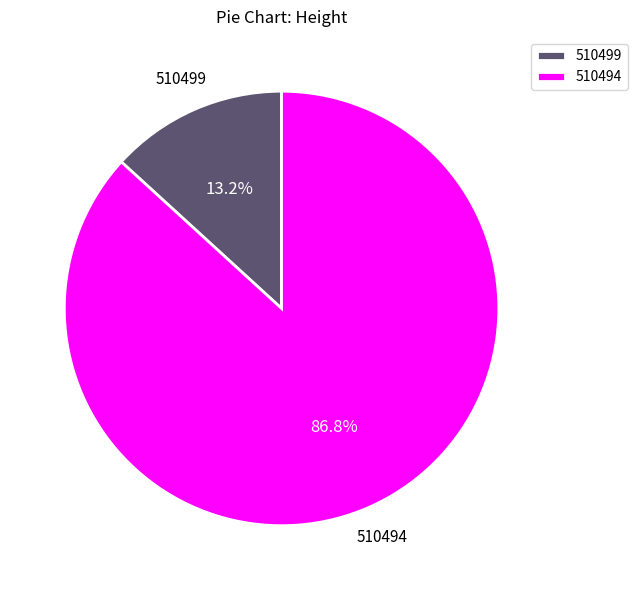

How many segments does this pie chart have?

2